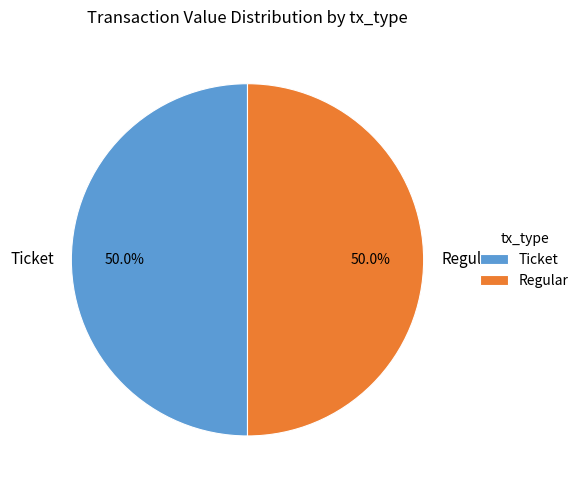

What is the ratio of the value at Ticket to the value at Regular?

1.0